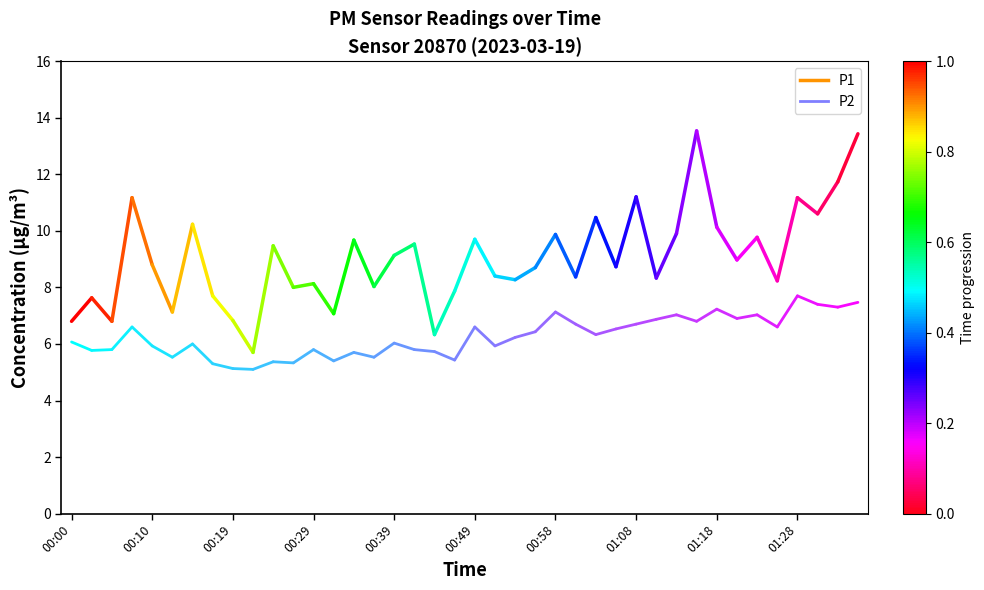

True or false: P1 has a value of 4.5 at 00:10.

False